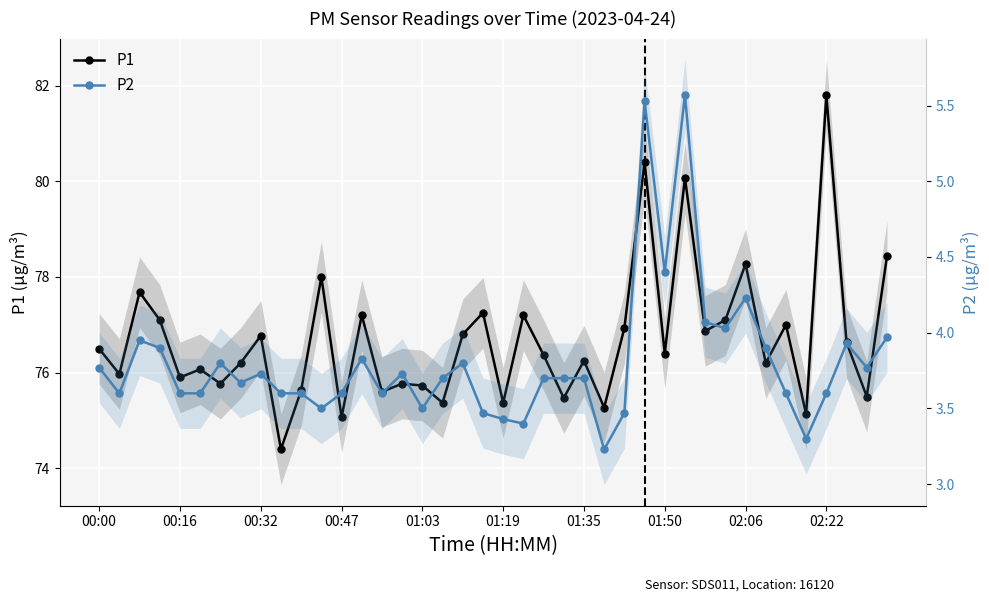

The value of P1 at 29 is 80.1. True or false?

True